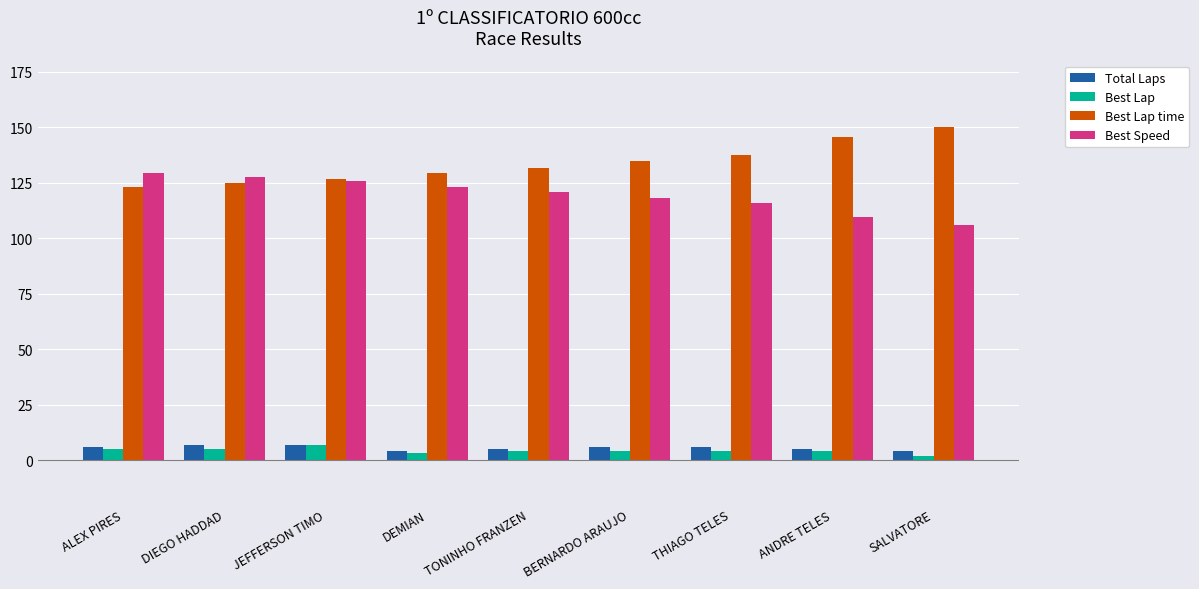

How many groups of bars are there?

9